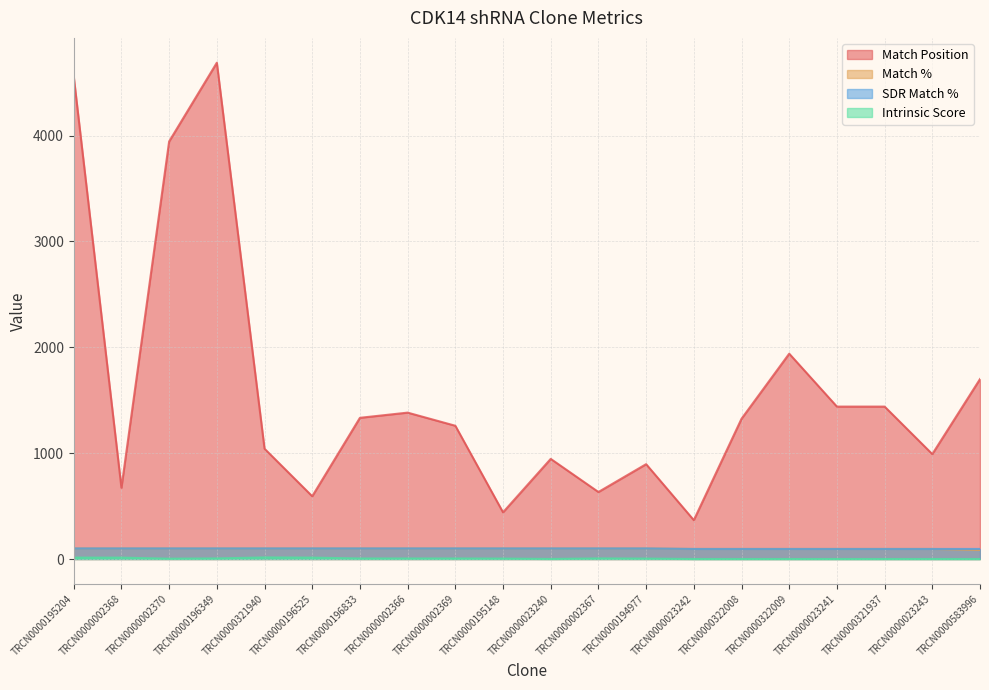

What is the total value across all series at TRCN0000322008?

1515.0